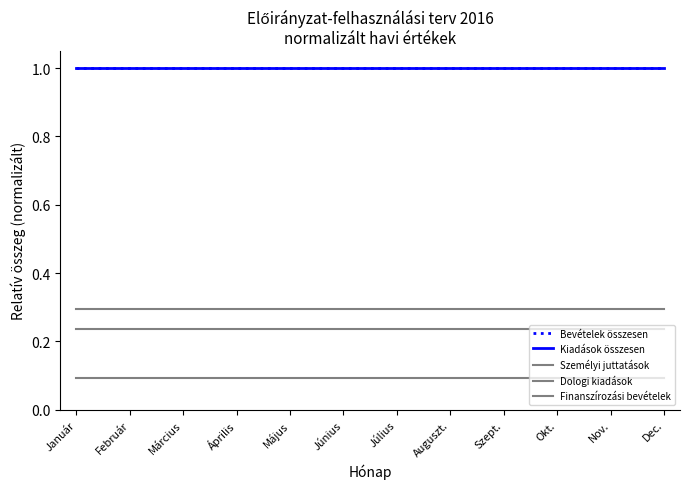

The Dologi kiadások series shows 0.3 at Szept.. True or false?

True